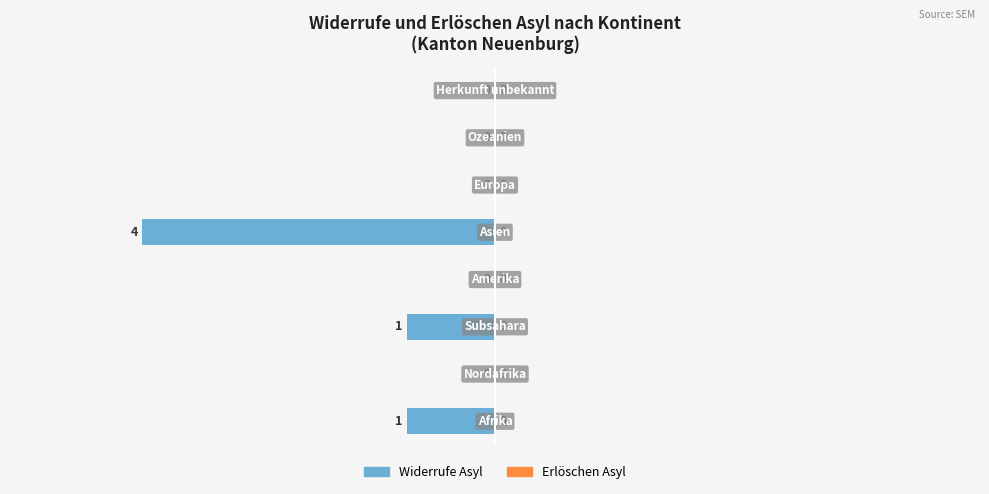

How many values are between -1 and 0?

7